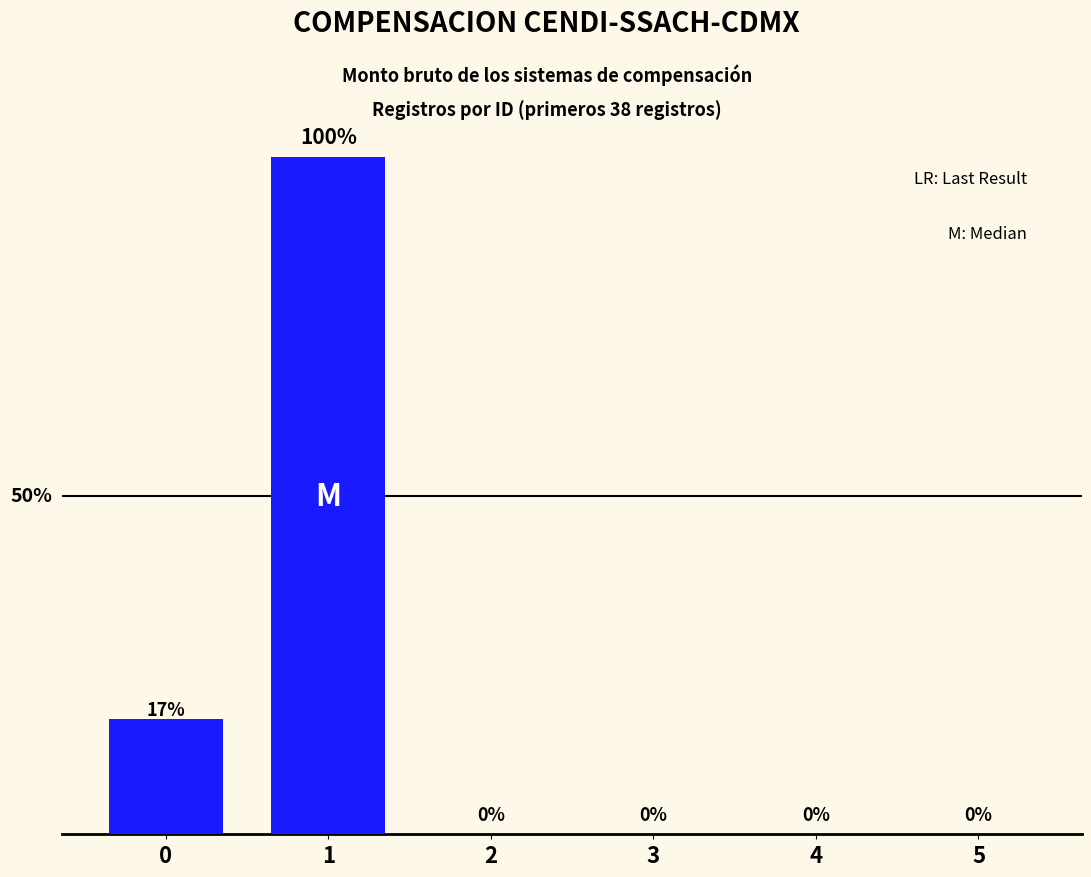

Does the chart contain any negative values?

No